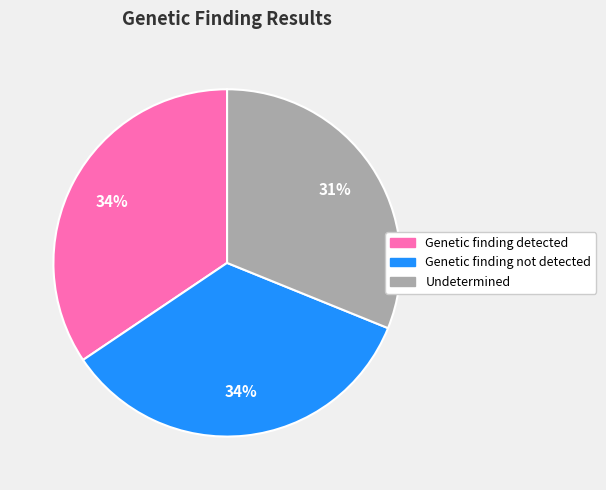

Approximately how many times larger is the value at Undetermined compared to Genetic finding detected?

0.9